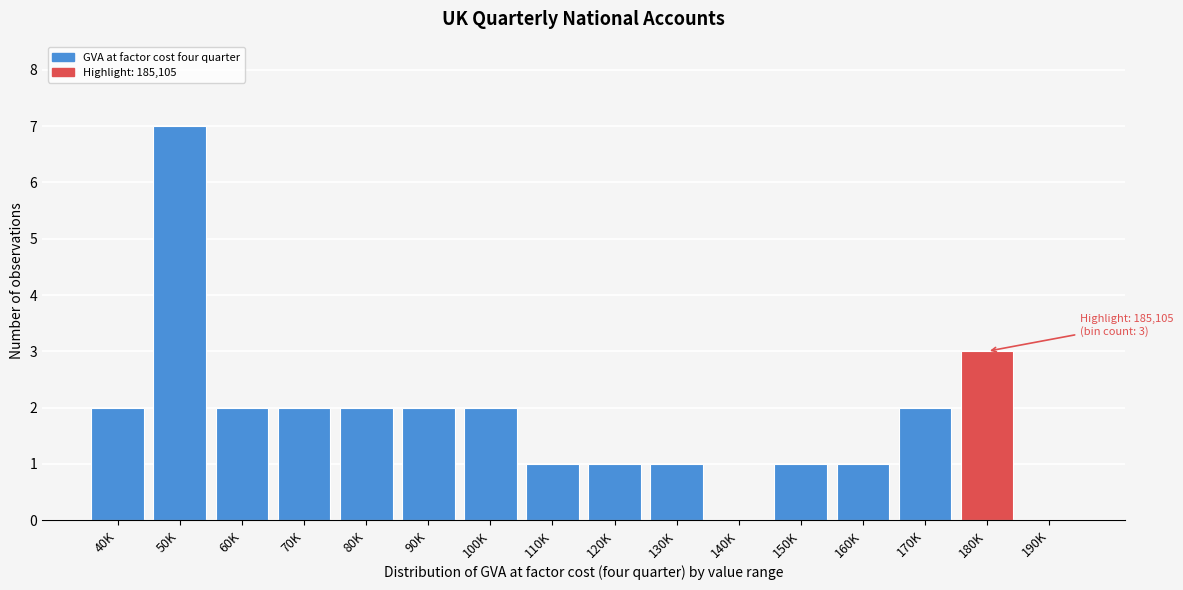

Reading right to left, transcribe all the data shown in this chart.

190K=0	180K=3	170K=2	160K=1	150K=1	140K=0	130K=1	120K=1	110K=1	100K=2	90K=2	80K=2	70K=2	60K=2	50K=7	40K=2